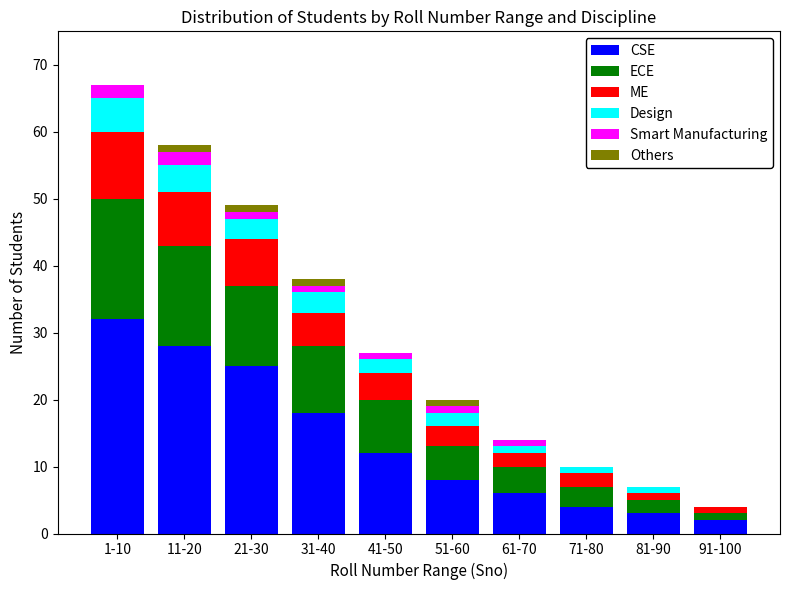

At which category is the sum across all series the highest?

1-10